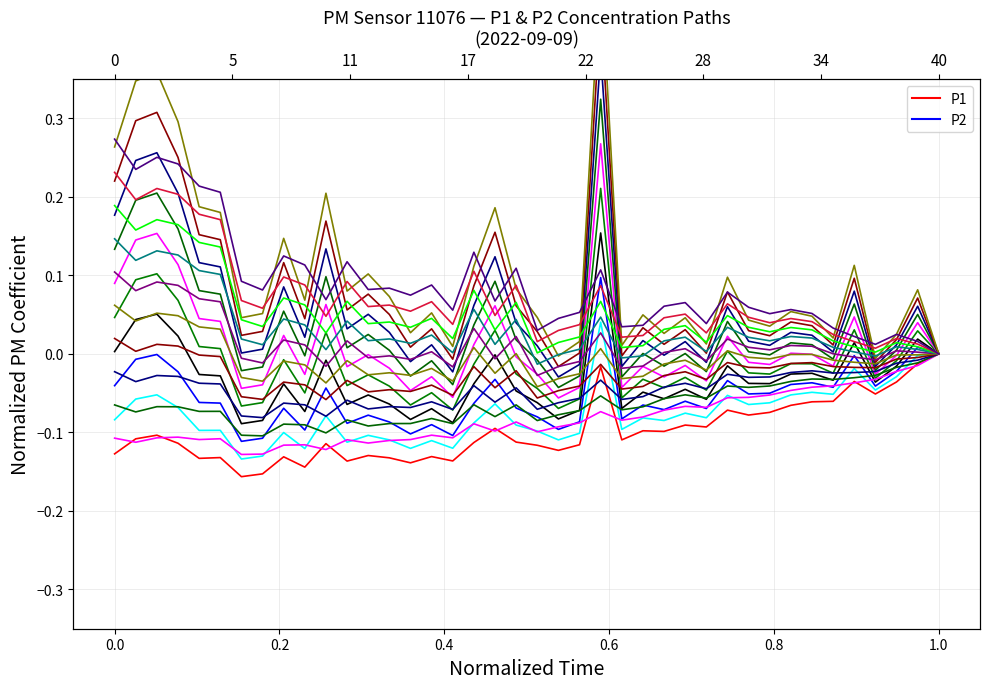

What is the value of the P2 point at the 9th from the left?

-0.1